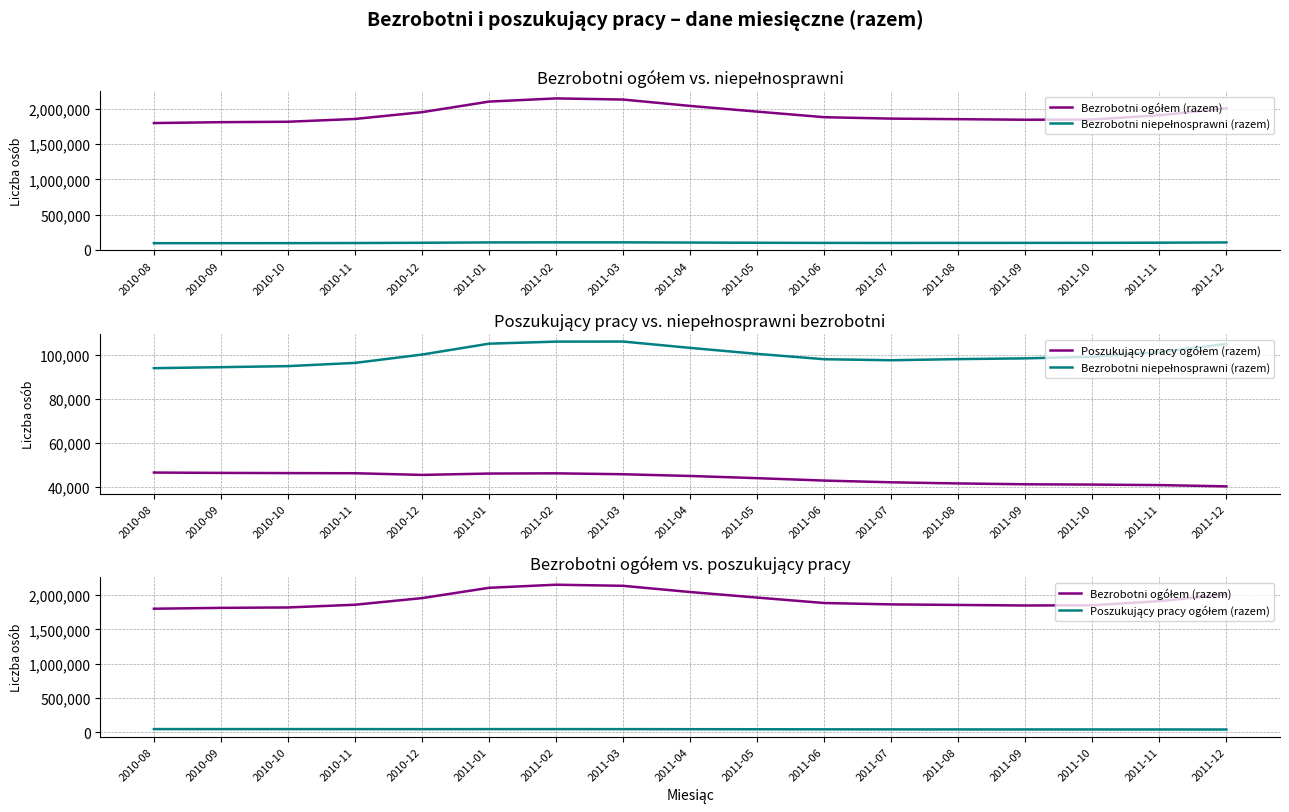

How many interior local valleys does the Poszukujący pracy ogółem (razem) series have?

1